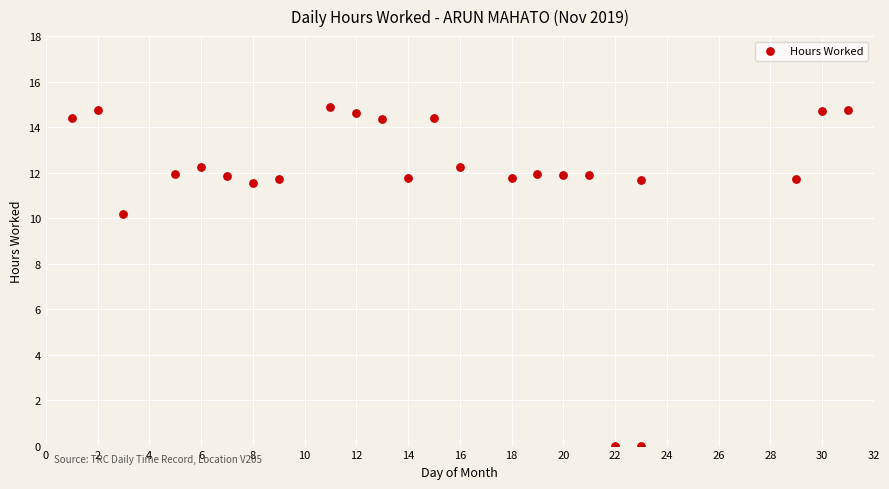

What Y value in the scatter plot is closest to 7?

10.2